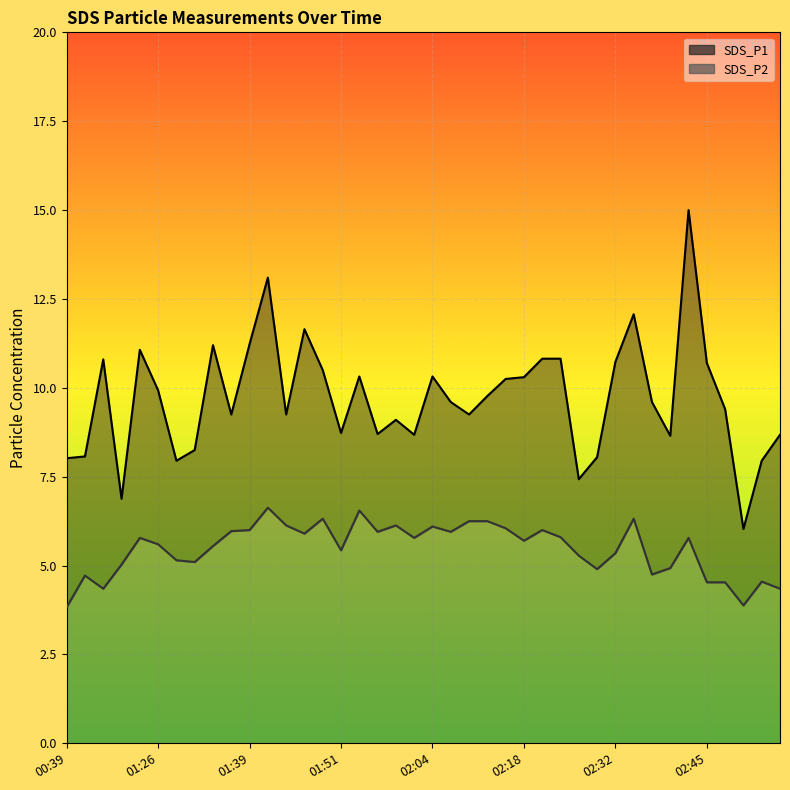

Which series has the largest range (max minus min)?

SDS_P1 line